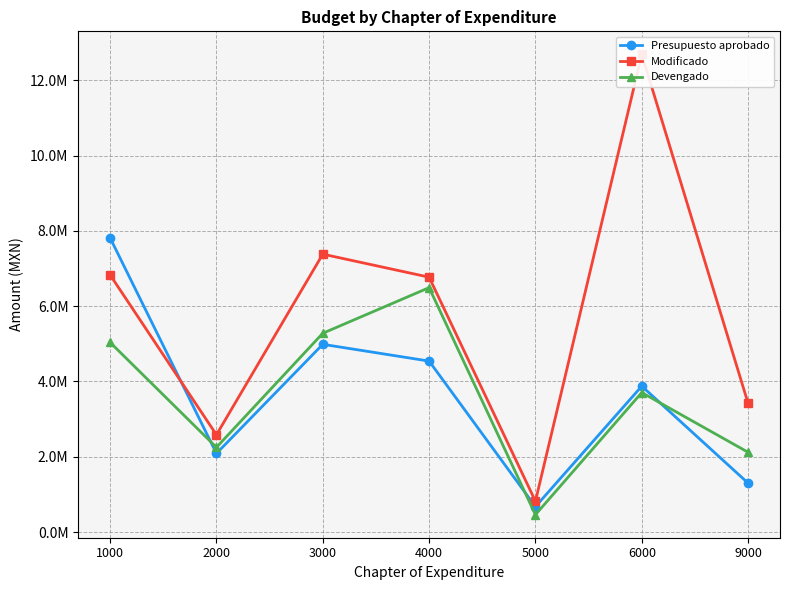

Which label corresponds to the smallest value in the chart?

5000